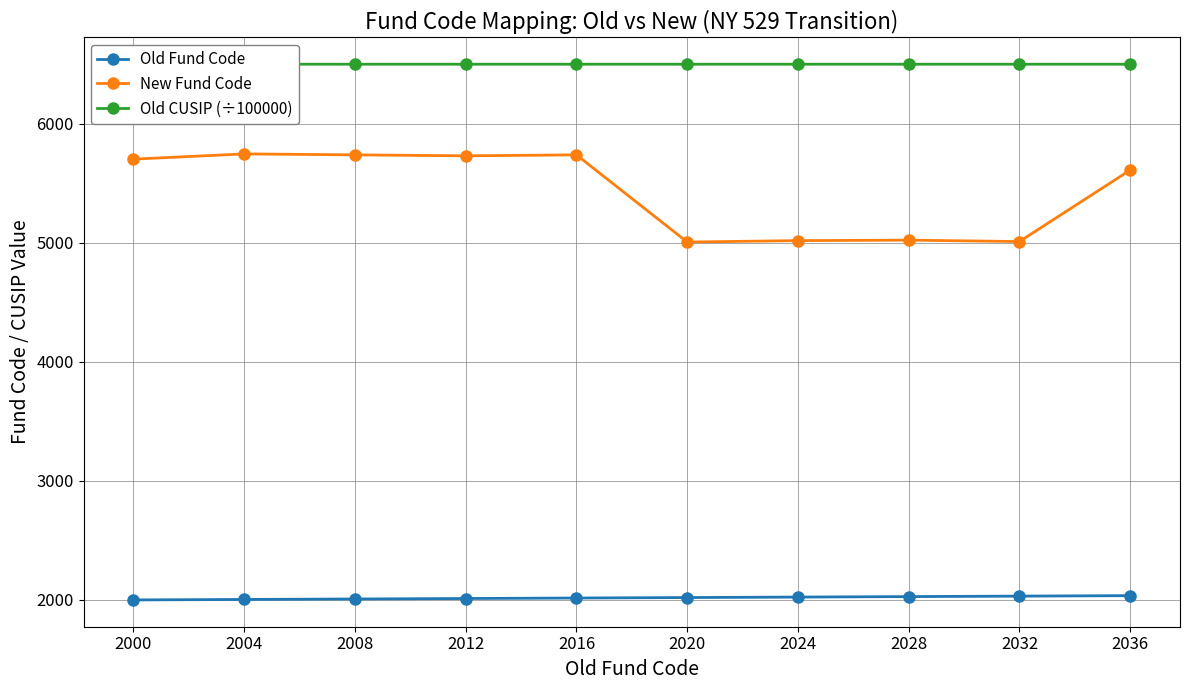

True or false: Old Fund Code has more than 0 points higher than both neighbors.

False